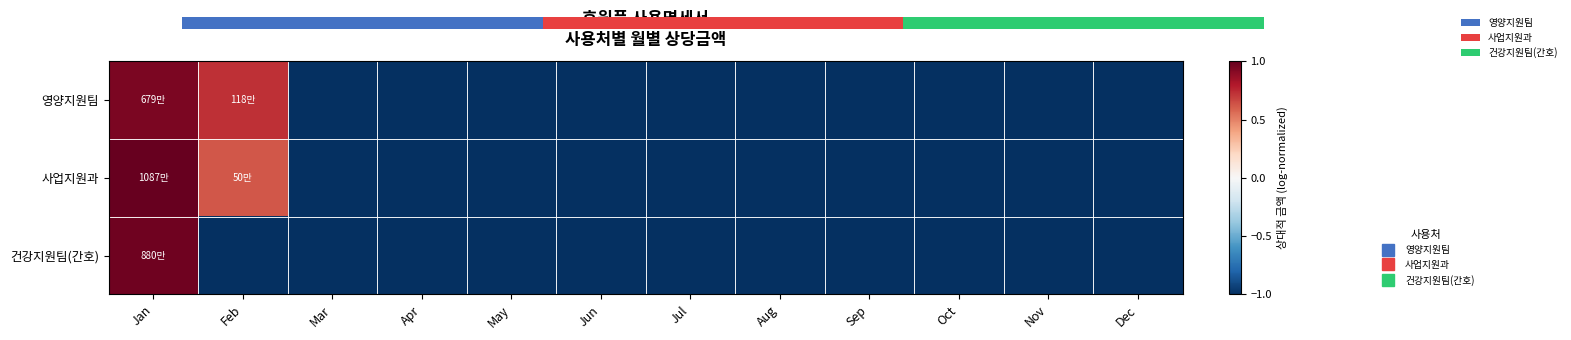

Is it true that 영양지원팀 equals -1.0 at Aug?

True